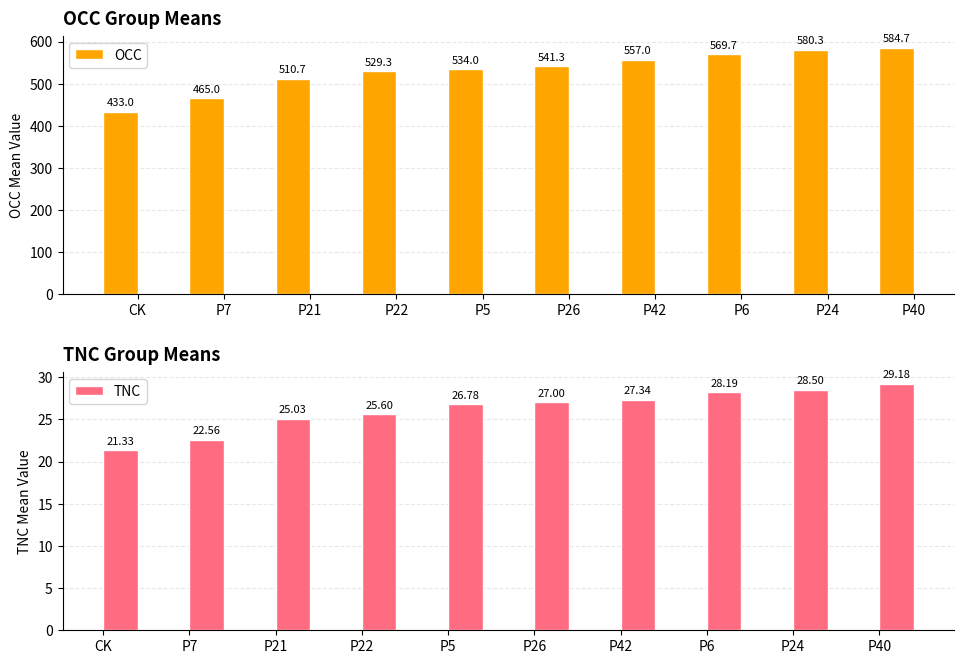

What is the smallest value displayed?

21.3